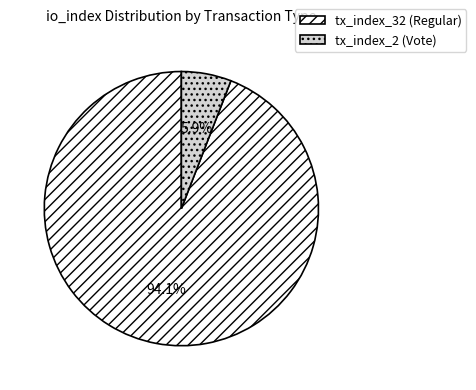

To the nearest percent, what is the difference between the tx_index_32 (Regular) and tx_index_2 (Vote) slice percentages?

88%